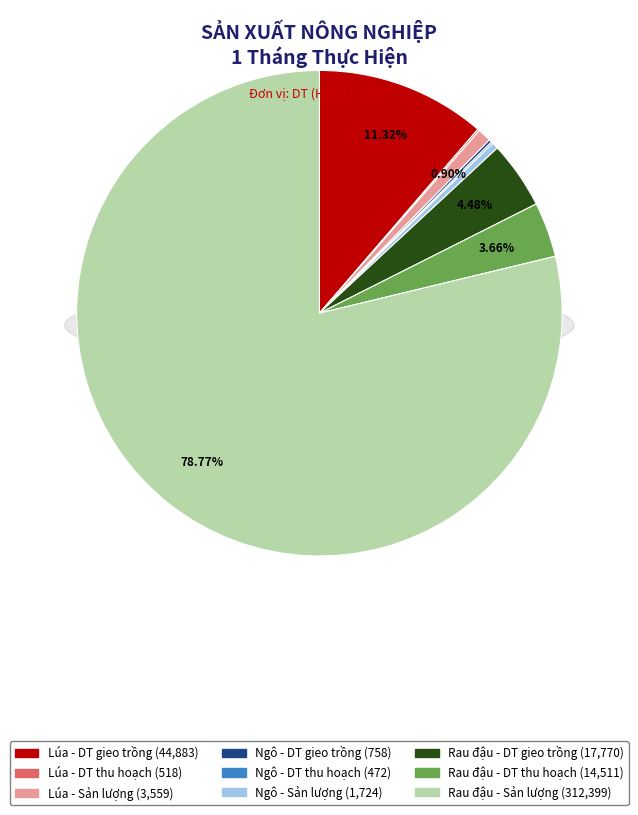

Between Ngô - DT gieo trồng and Rau đậu - Sản lượng, which is larger?

Rau đậu - Sản lượng